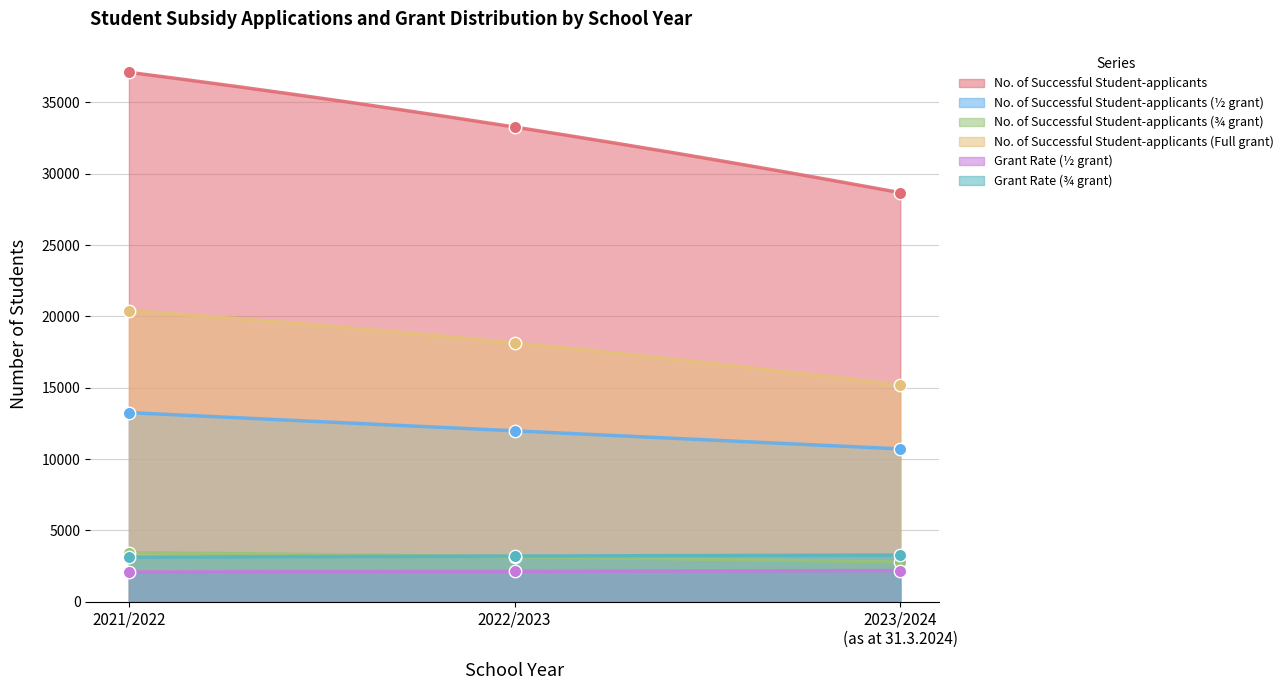

Which series has the largest Y range (max minus min)?

No. of Successful Student-applicants